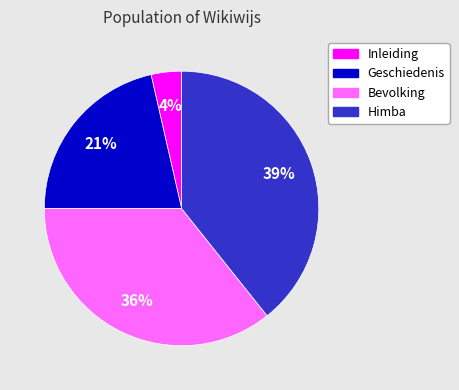

What is the largest slice in the pie chart?

Himba